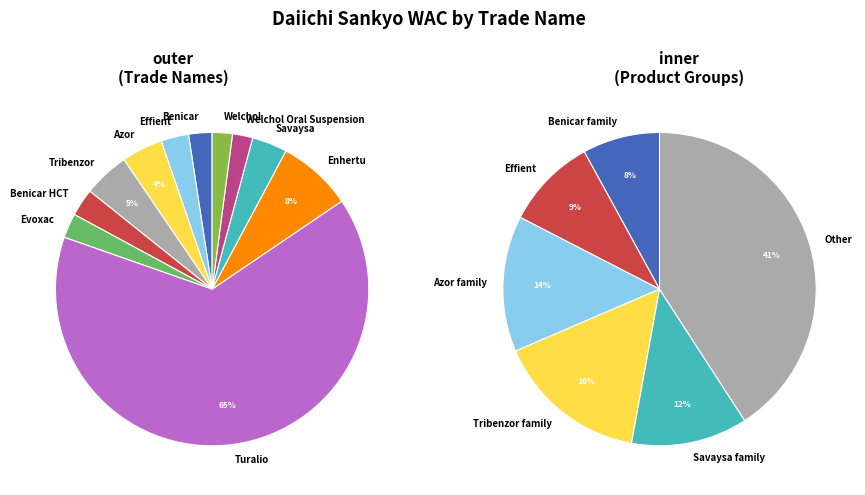

Is there any slice that represents more than half of the pie?

Yes